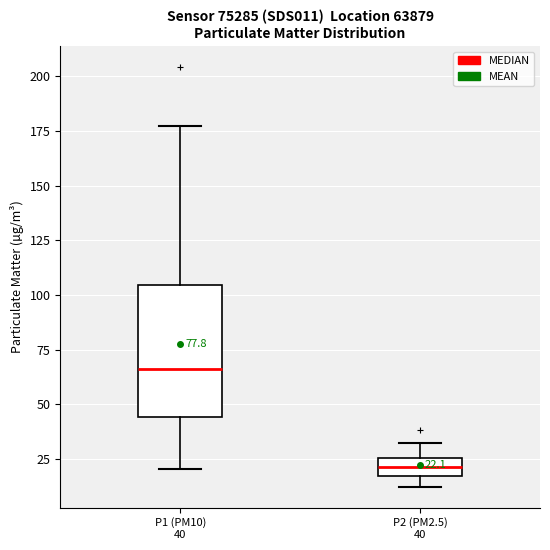

Which box has the lowest median line?

P2 (PM2.5) 40